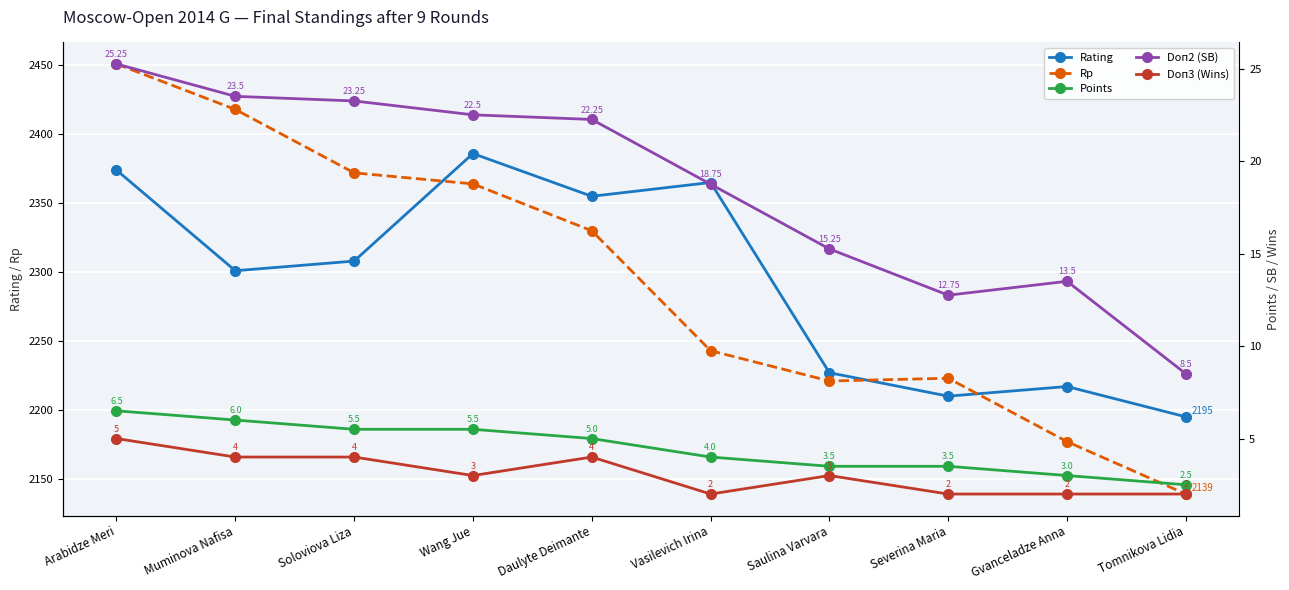

At which category is the sum across all series the highest?

Arabidze Meri